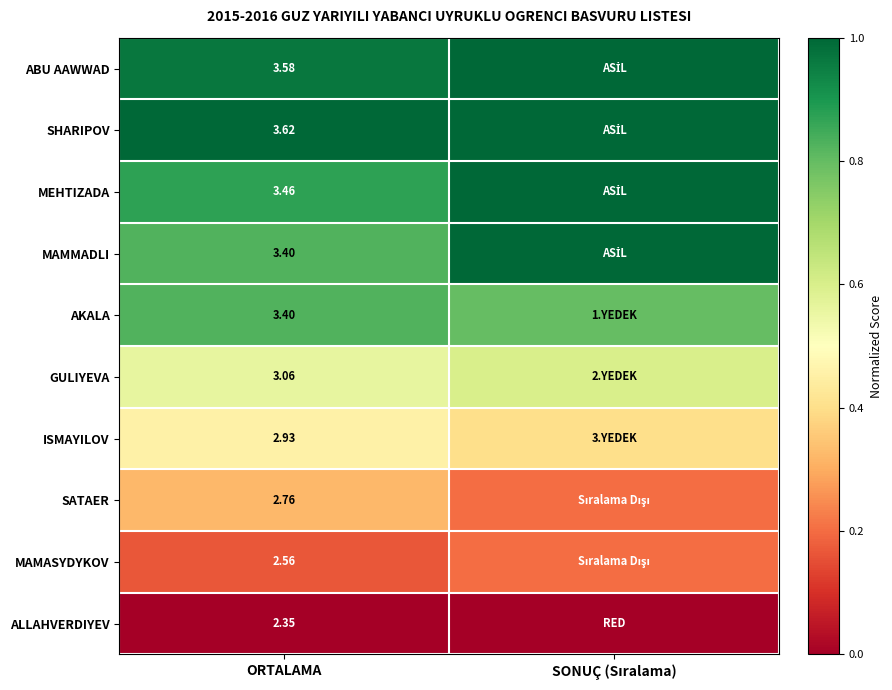

Which category has the lowest value across all series?

ORTALAMA